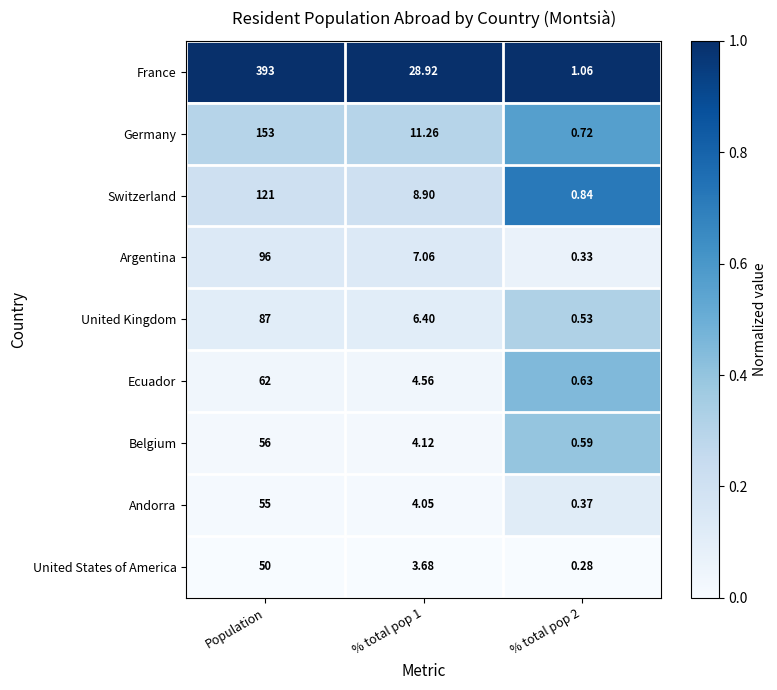

Which series changed the most between % total pop 1 and % total pop 2?

France